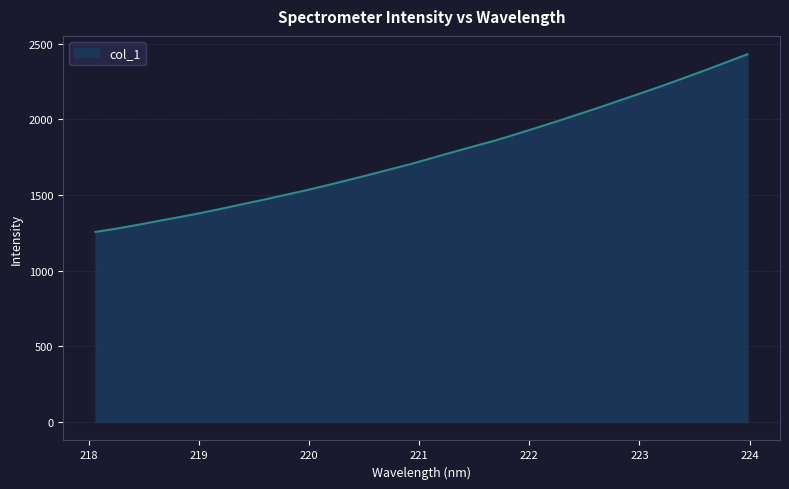

What is the maximum value shown in the chart?

2430.6